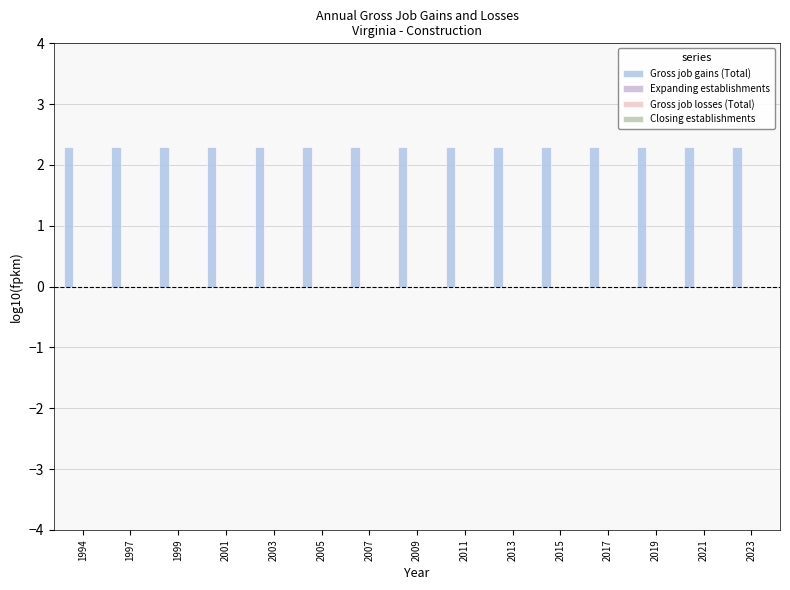

Which series has the widest spread of values?

Gross job gains (Total)